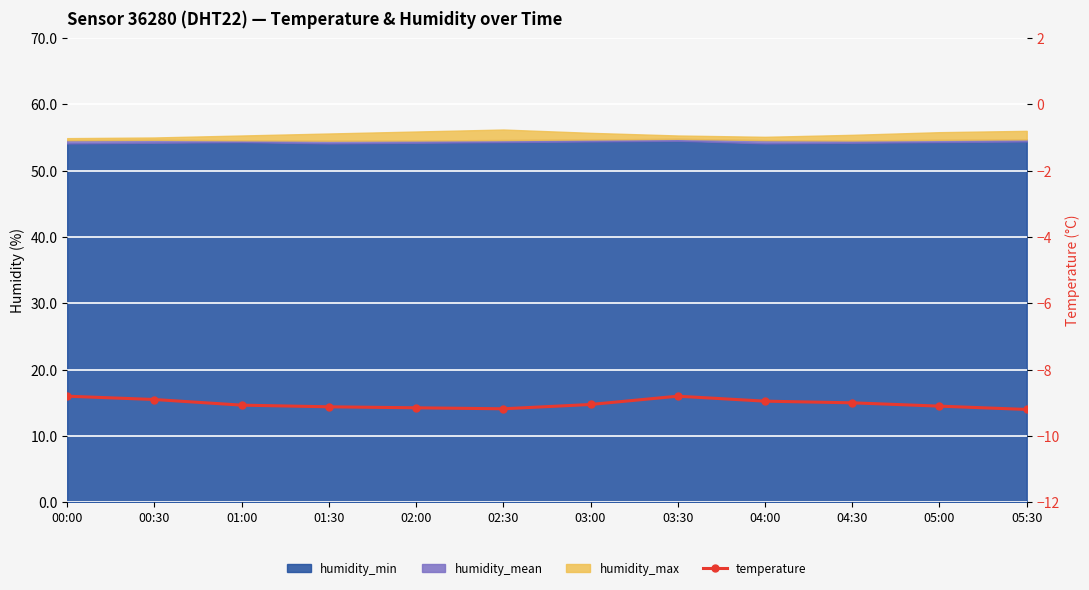

True or false: the data shows -8.9 at 00:30.

True